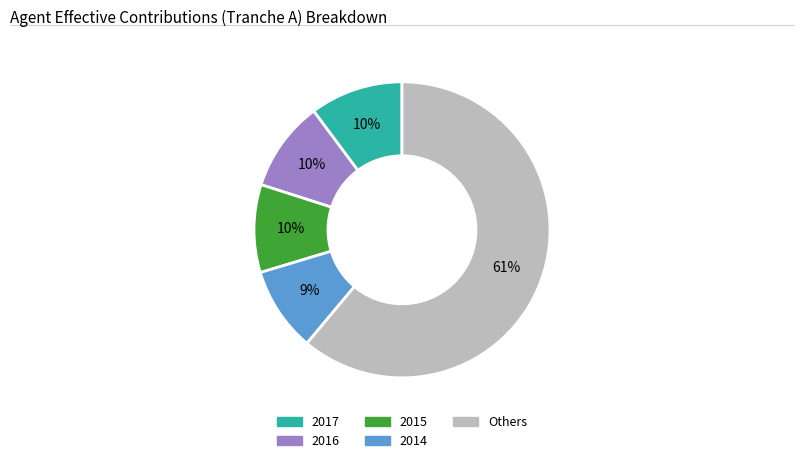

To the nearest percent, what is the difference between the largest and smallest slice percentages?

52%